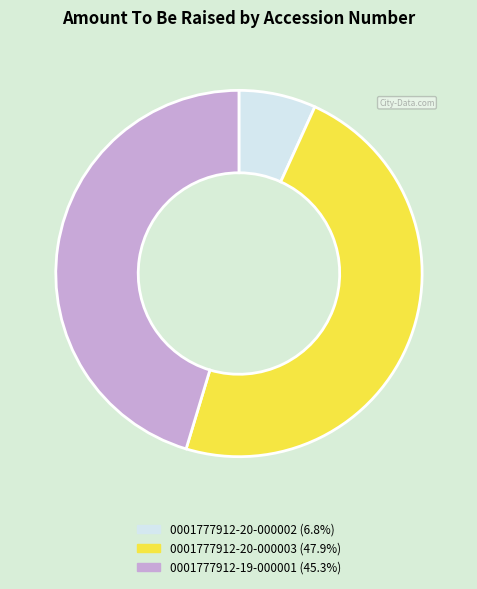

Approximately how many times larger is the value at 0001777912-20-000003 compared to 0001777912-20-000002?

7.0